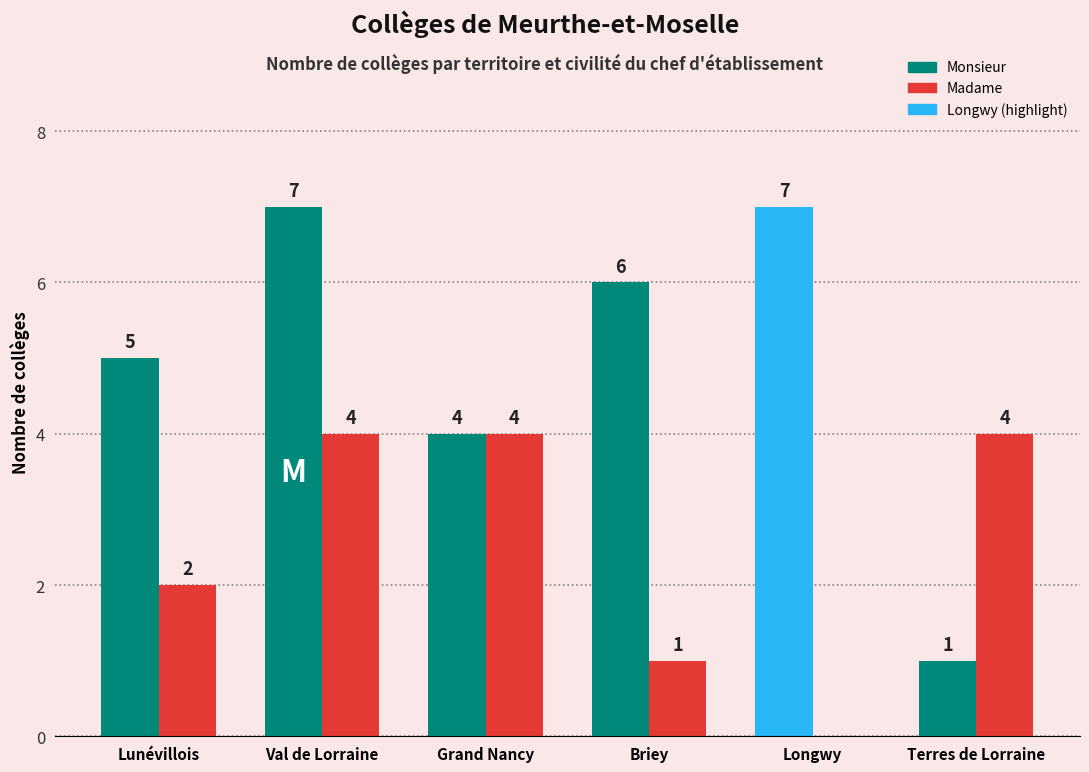

Count the number of data series in this chart.

2